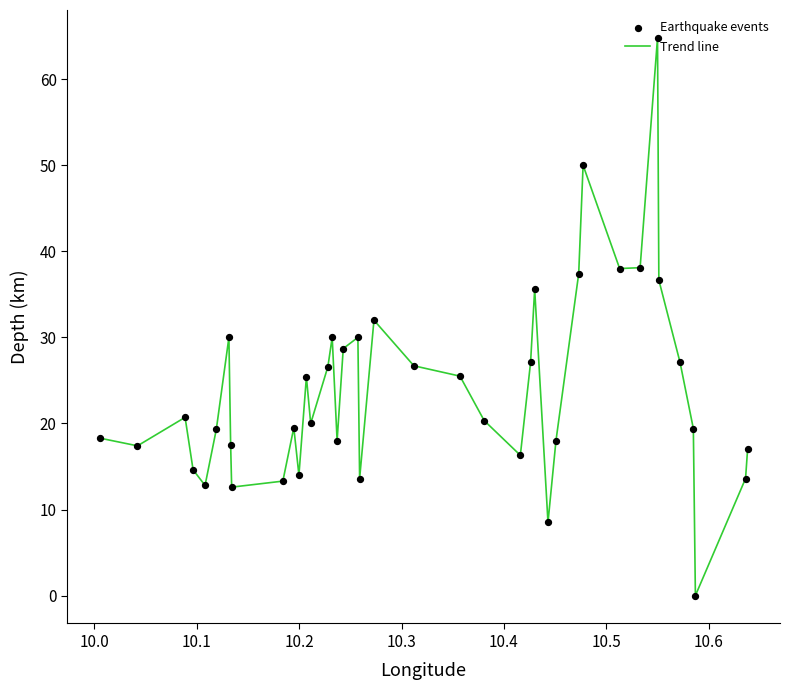

What is the greatest value displayed?

64.8